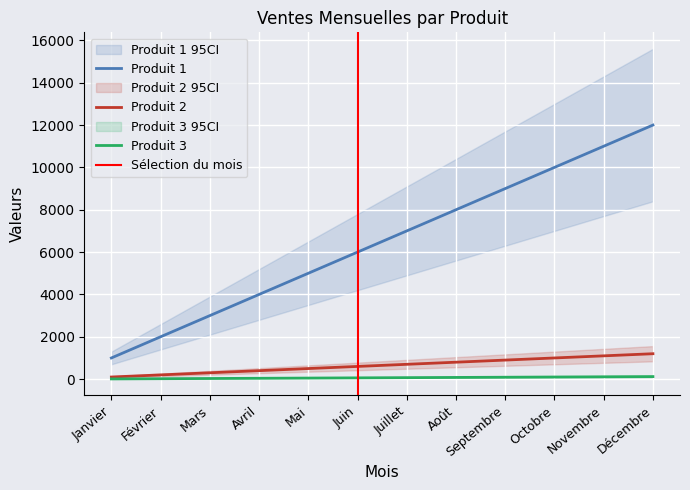

At which label does Produit 2 first exceed 700?

Août